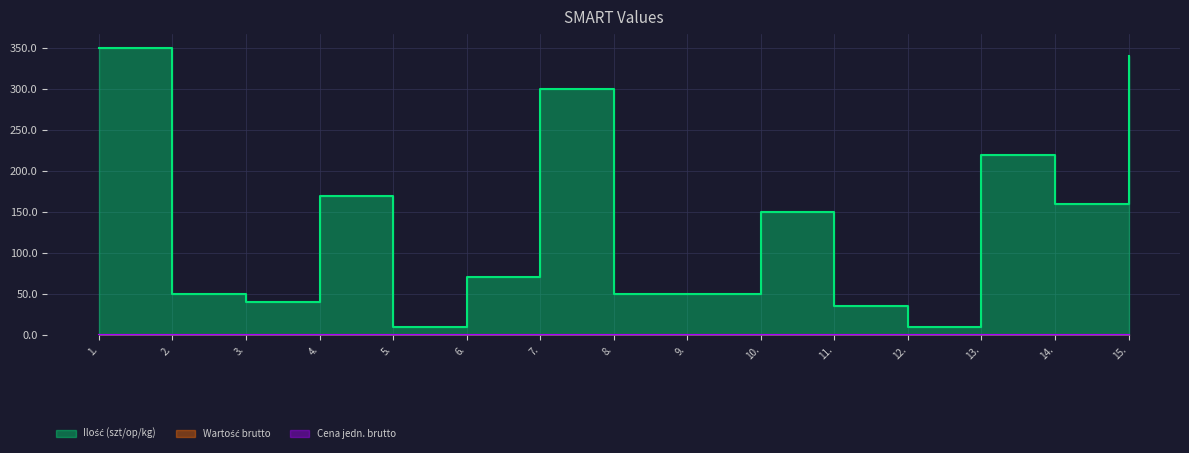

Count the number of categories in the chart.

15